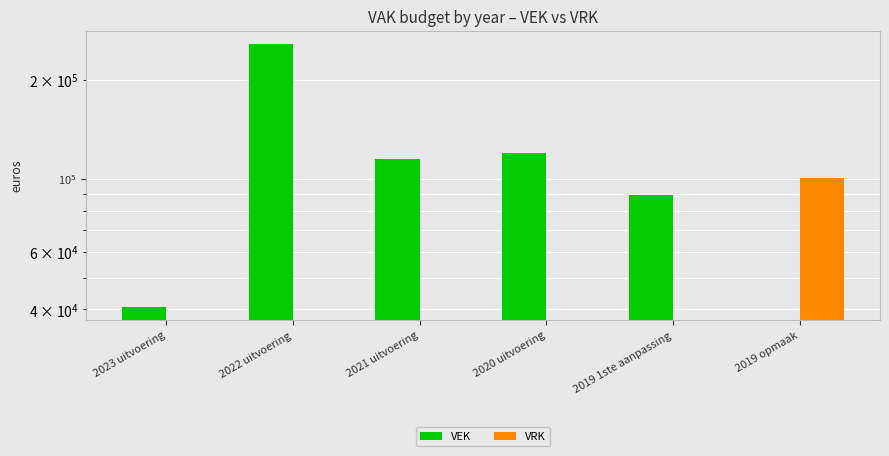

How many data points does each series have?

6